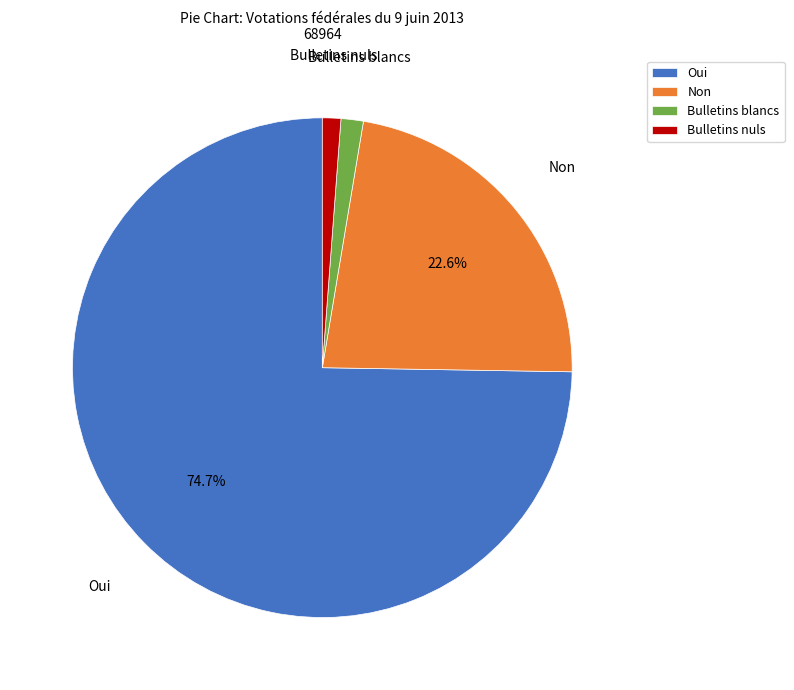

Is the sum of Bulletins blancs and Bulletins nuls greater than half?

No